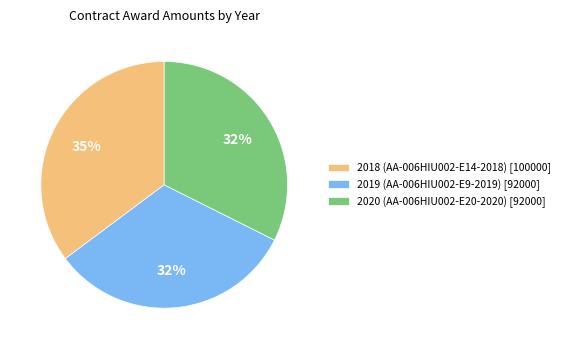

Which slice is the largest?

2018 (AA-006HIU002-E14-2018)